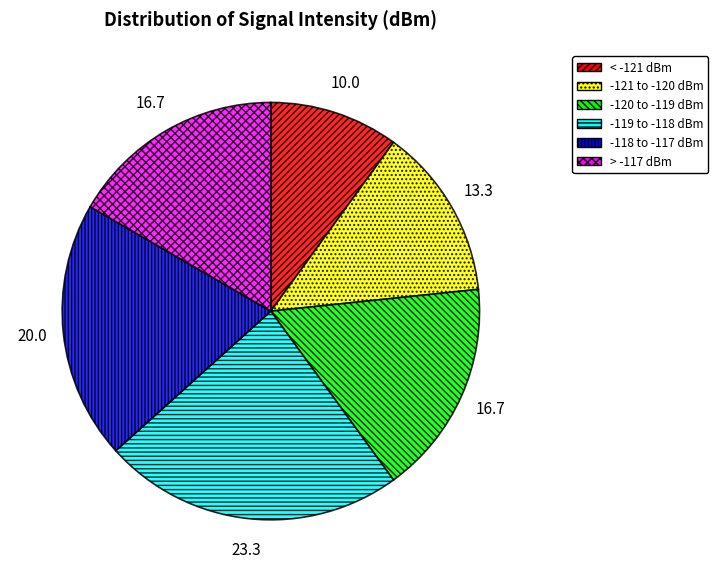

How many segments does this pie chart have?

6